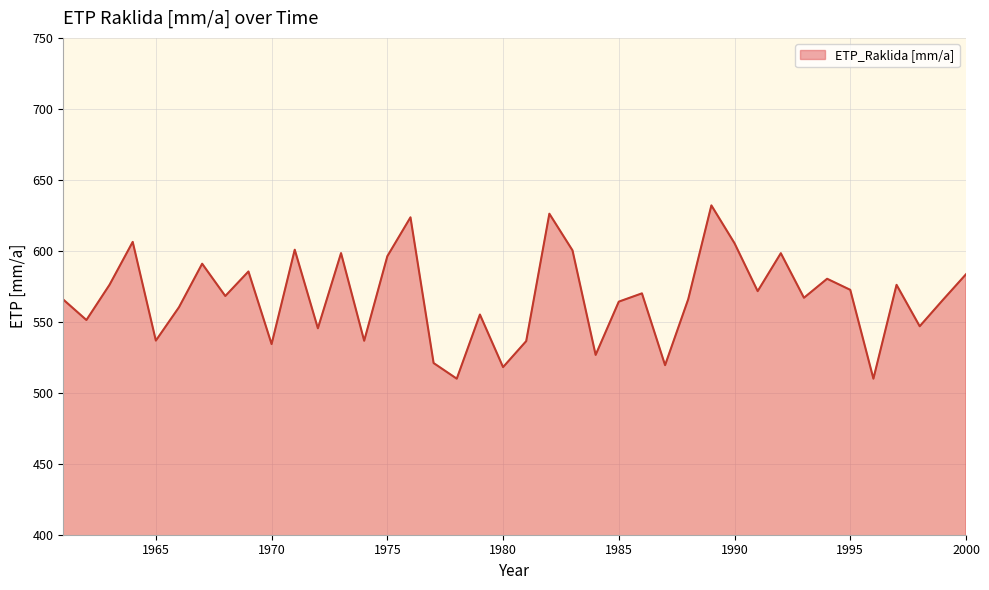

What is the minimum value shown in the chart?

509.9